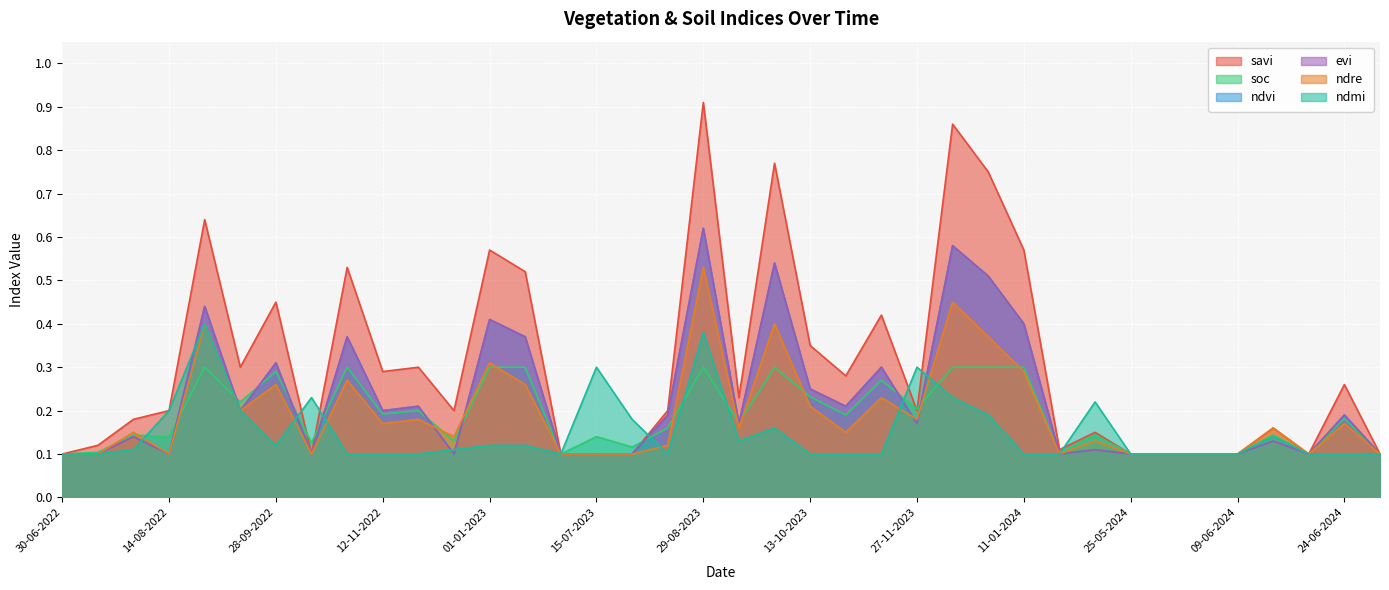

What is the label of the 38th point from the left?

14-07-2024